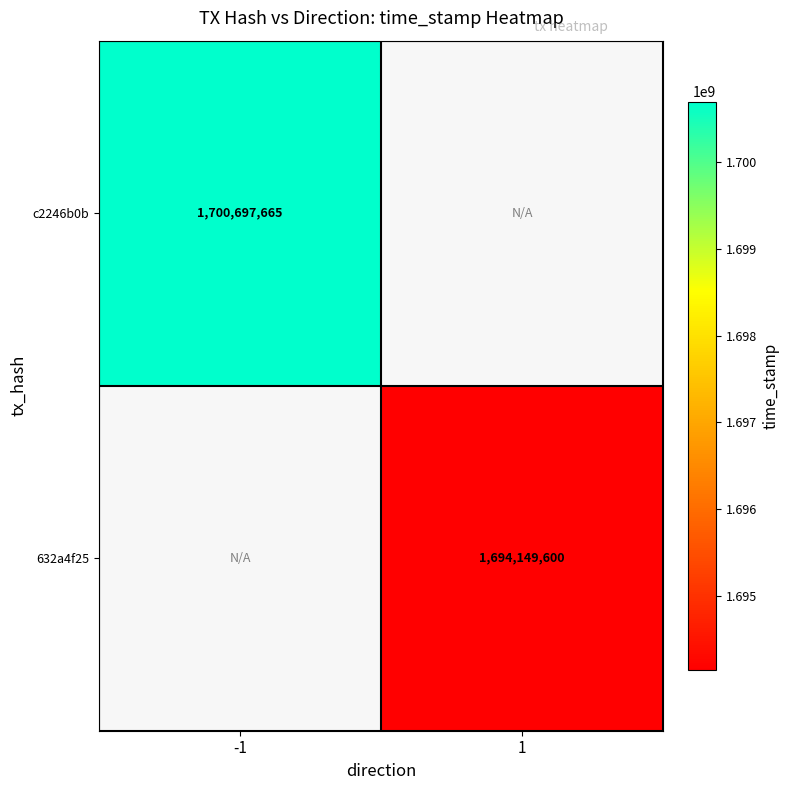

Which label corresponds to the smallest value in the chart?

1